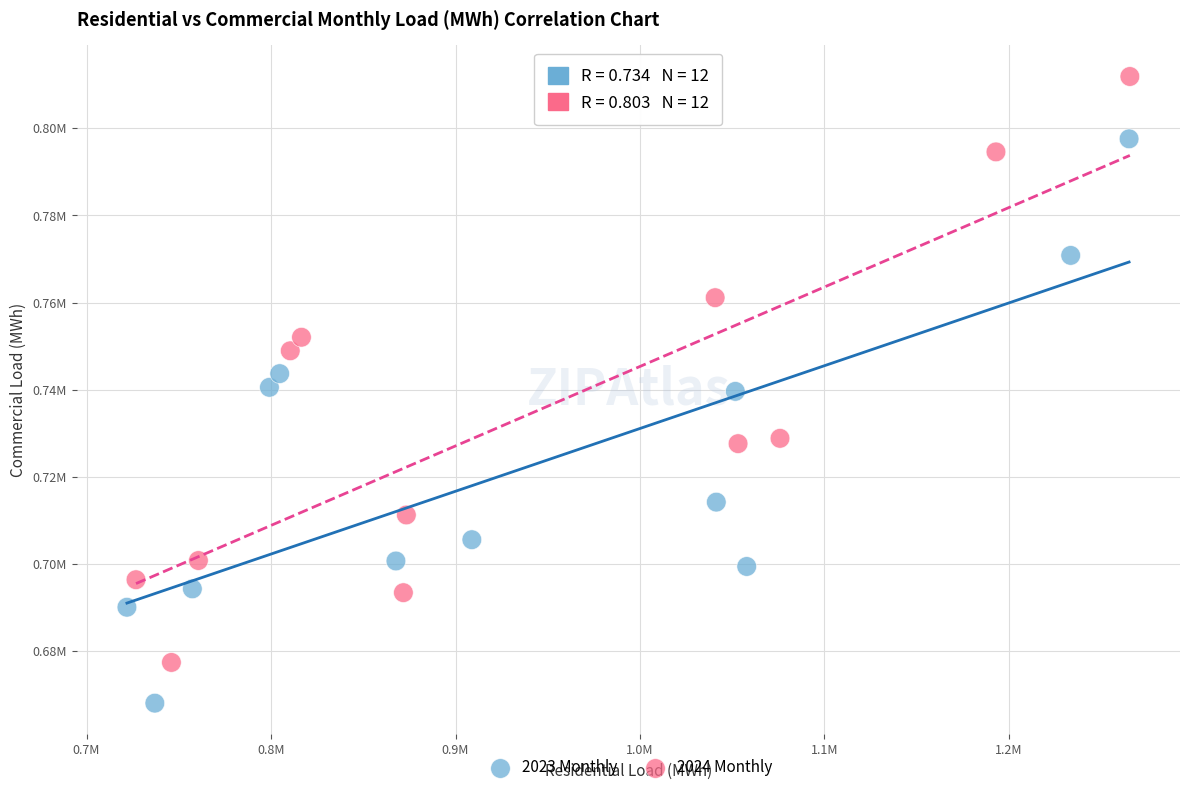

What are all the series names shown in the legend?

2023 Monthly, 2024 Monthly